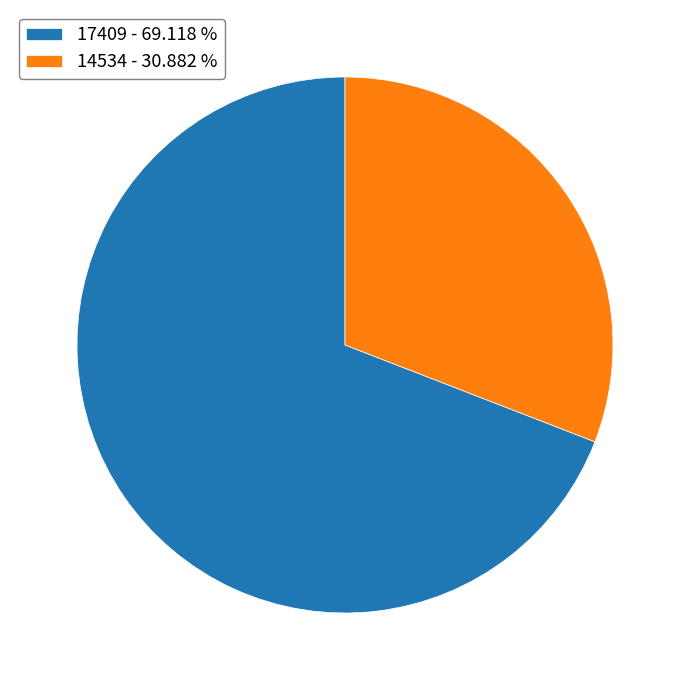

What is the largest slice in the pie chart?

17409